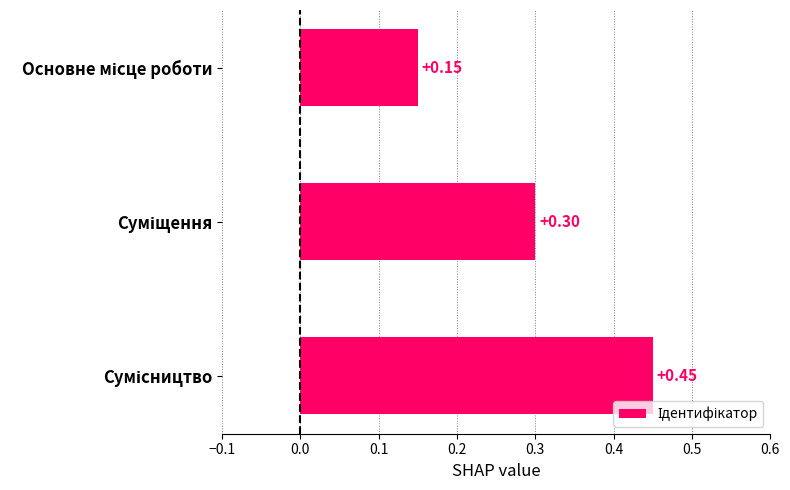

Count the values in the range 0 to 1.

3